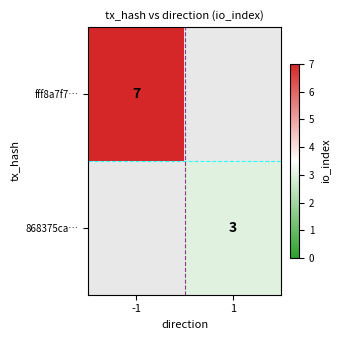

Is it true that fff8a7f7… equals 7 at -1?

True